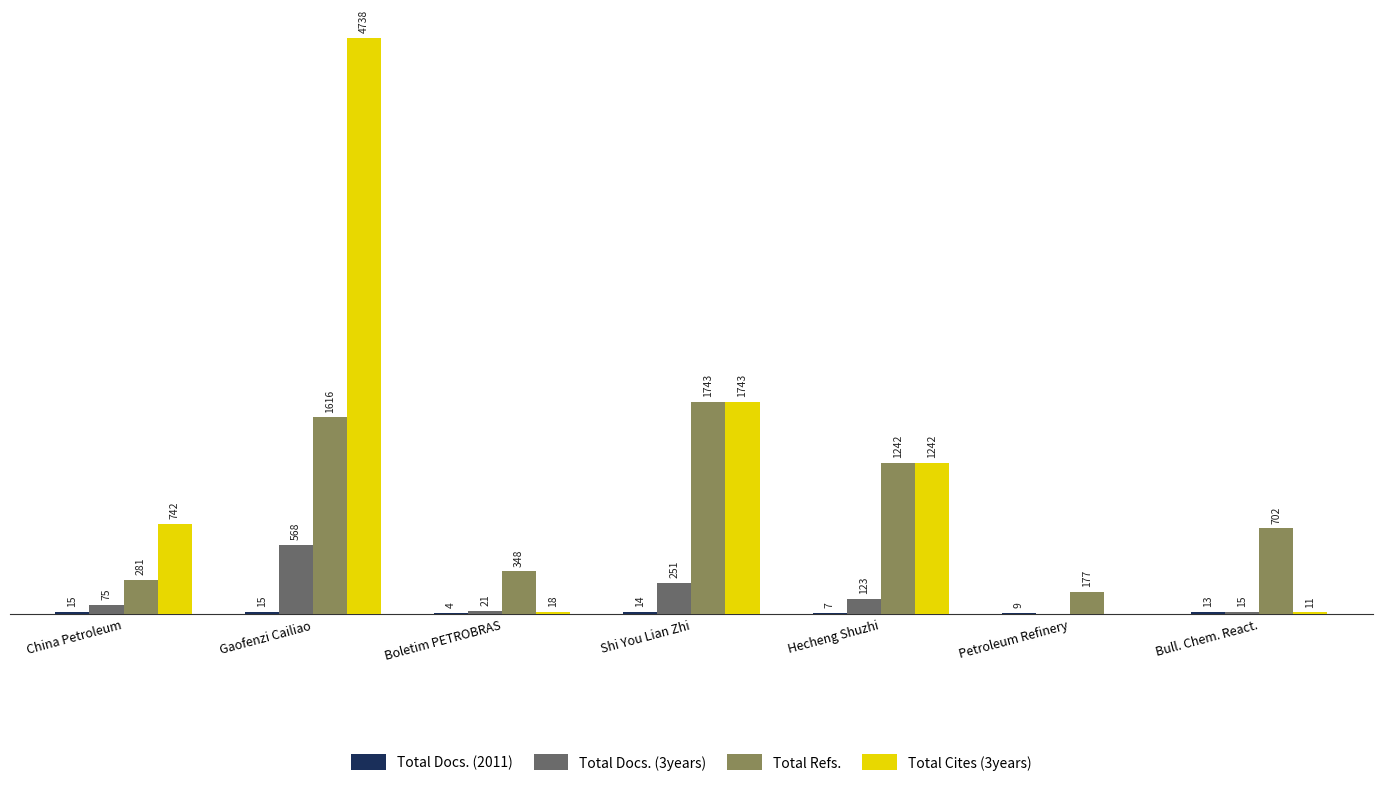

Is the value of Total Refs. at Bull. Chem. React. greater than the value of Total Docs. (3years) at Gaofenzi Cailiao?

Yes